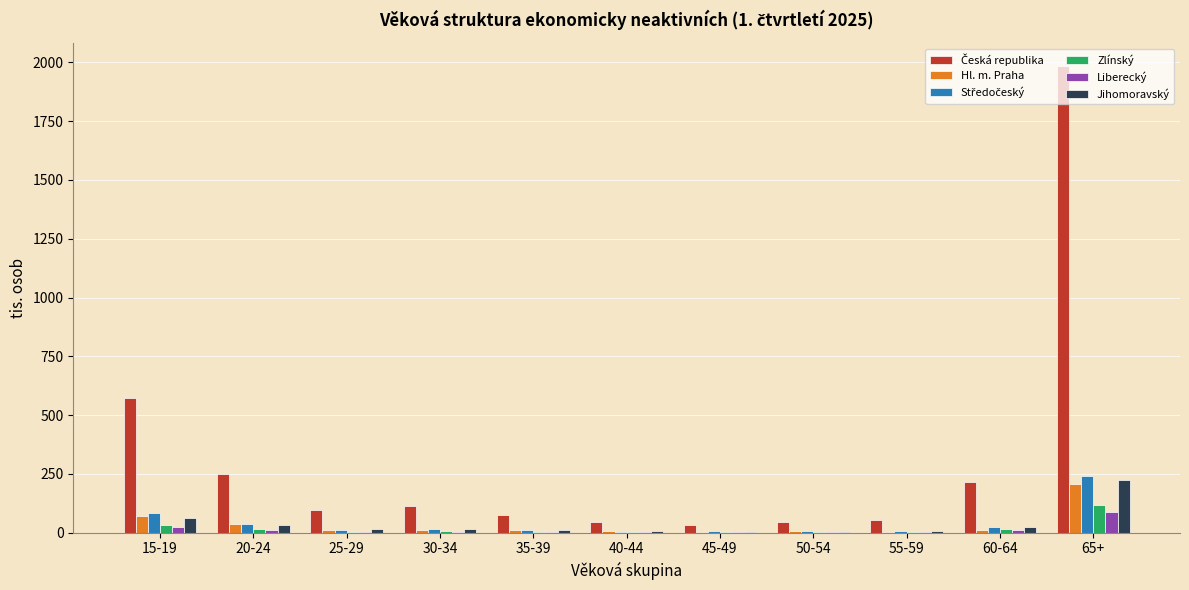

What is the sum of all Zlínský values?

197.4